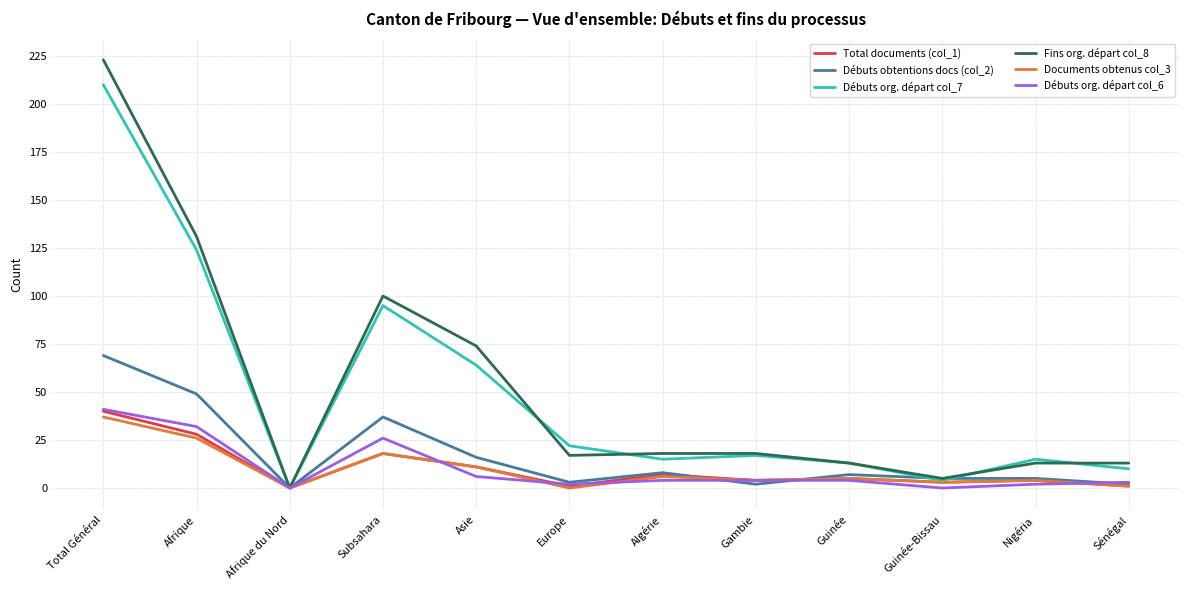

True or false: Débuts org. départ col_6 has a value of 2 at Europe.

True